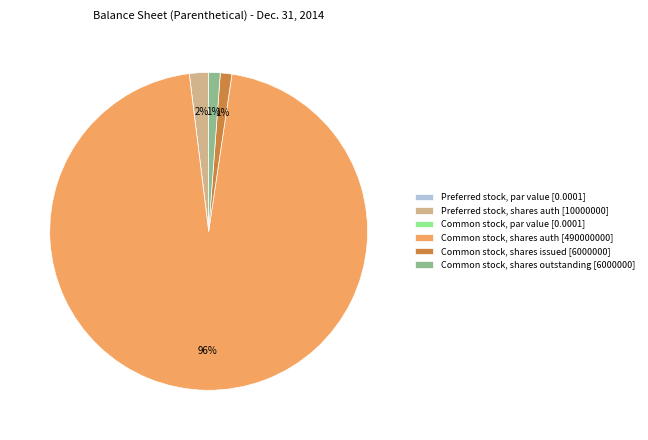

Which has a higher value, Preferred stock, shares auth [10000000] or Common stock, shares issued [6000000]?

Preferred stock, shares auth [10000000]